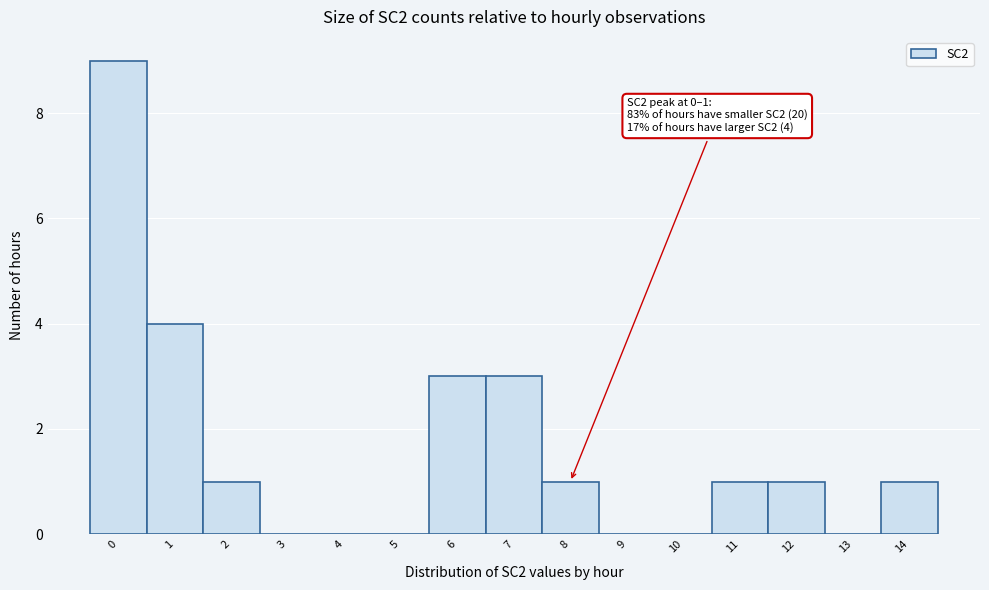

Reading right to left, extract all data points from this chart.

14=1	13=0	12=1	11=1	10=0	9=0	8=1	7=3	6=3	5=0	4=0	3=0	2=1	1=4	0=9